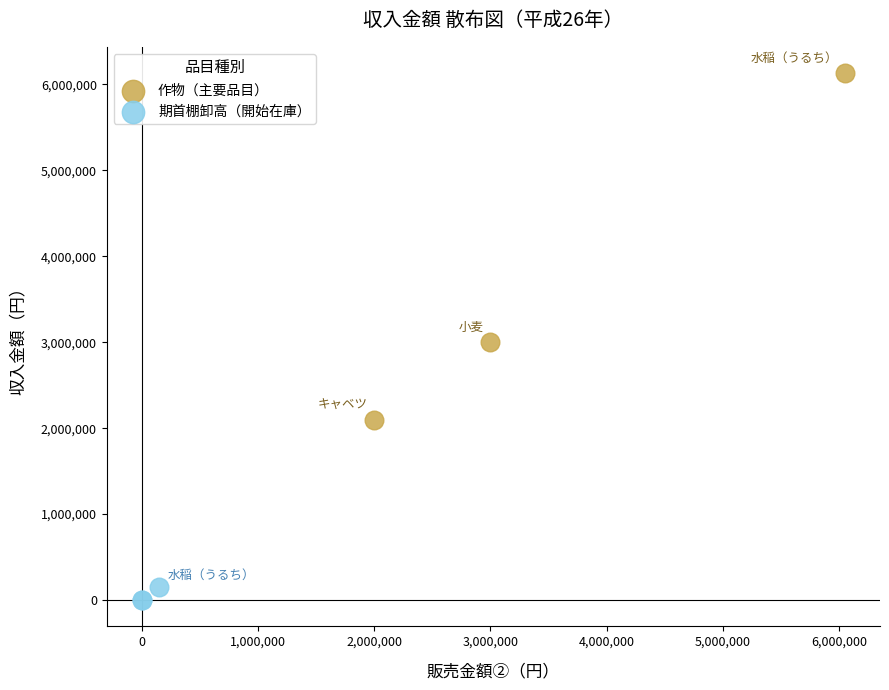

Which series reaches the maximum Y coordinate?

作物（主要品目）